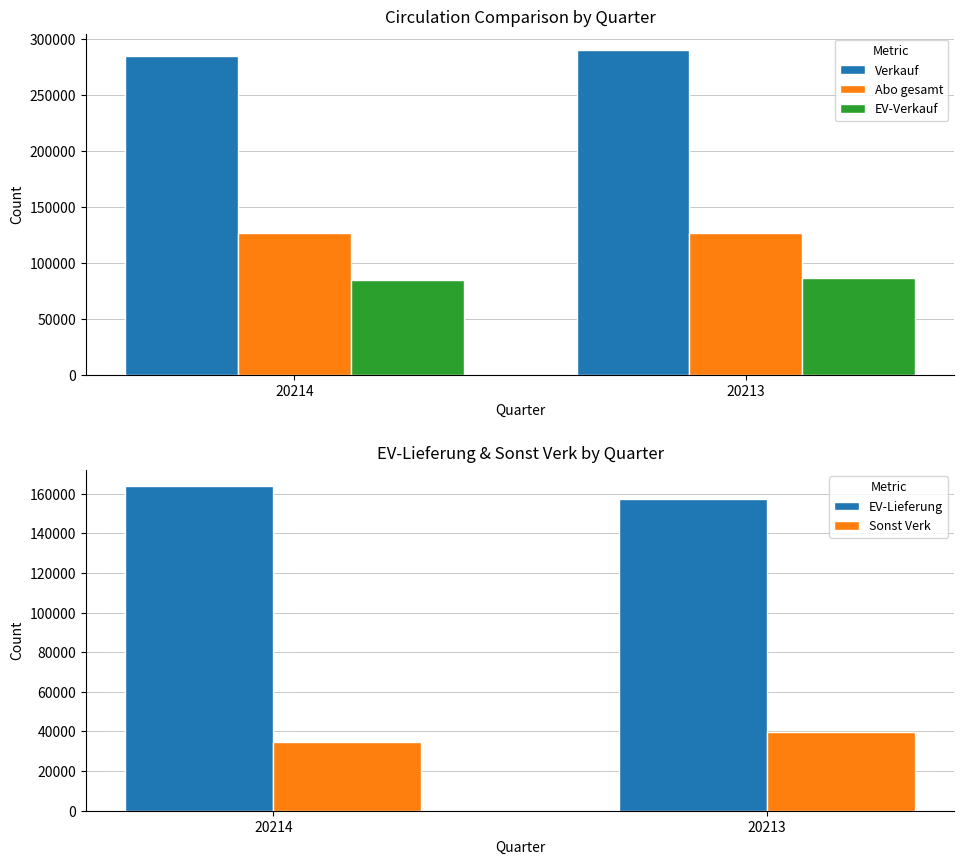

At which label is Sonst Verk closest to 37117?

20214